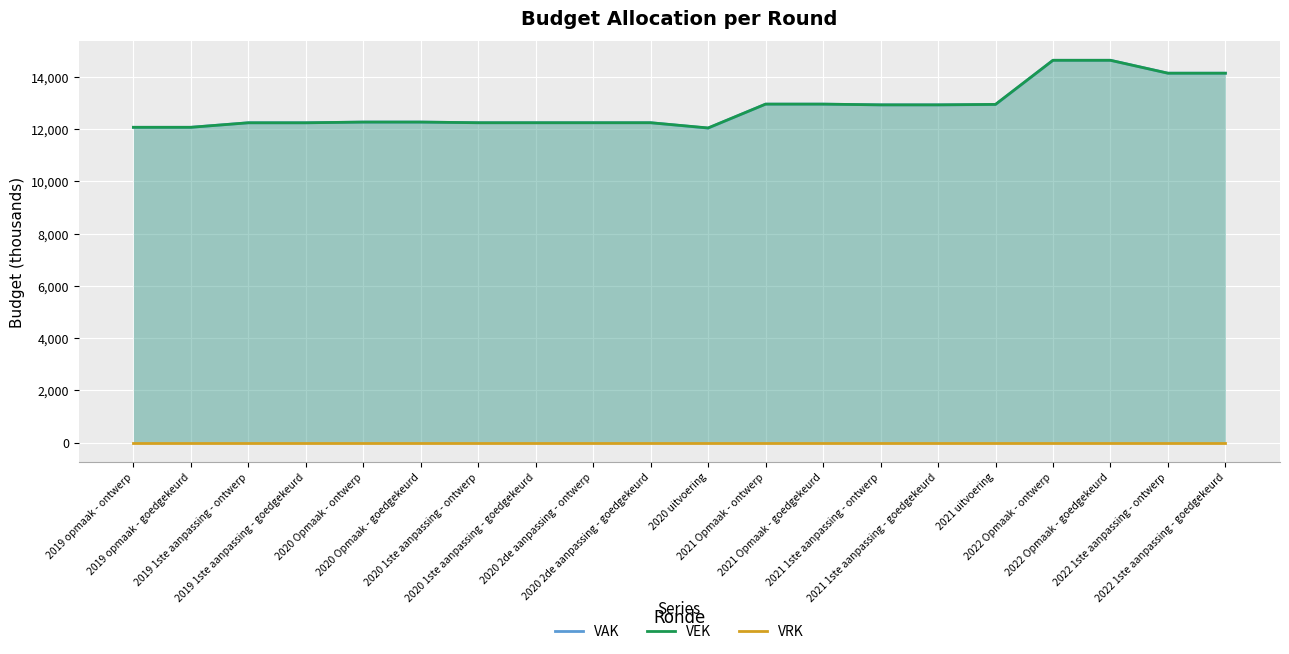

Which label corresponds to the largest value in the chart?

2022 Opmaak - ontwerp